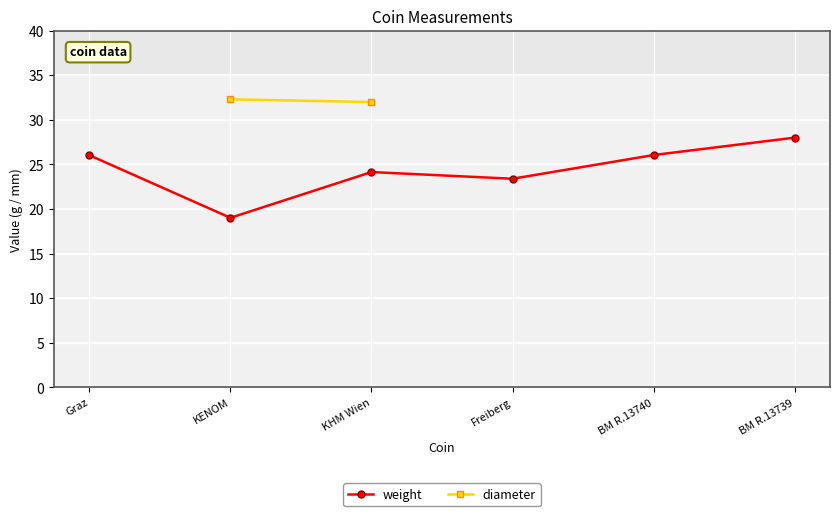

Does the chart display data point markers on the line(s)?

Yes